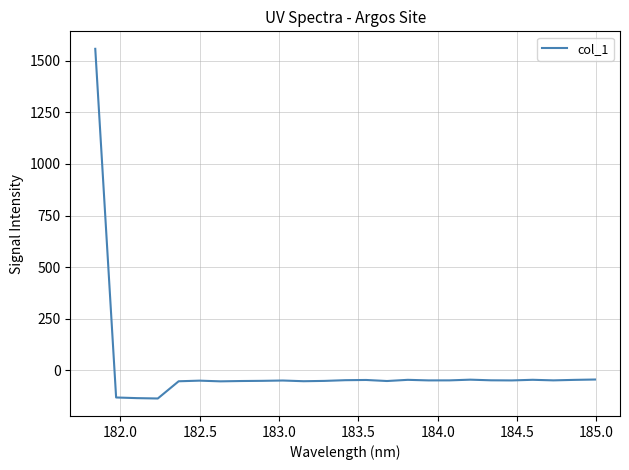

What is the maximum value shown in the chart?

1557.3